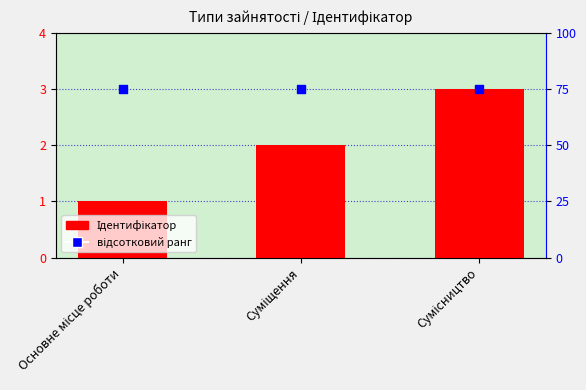

Which series reaches the minimum Y coordinate?

Ідентифікатор